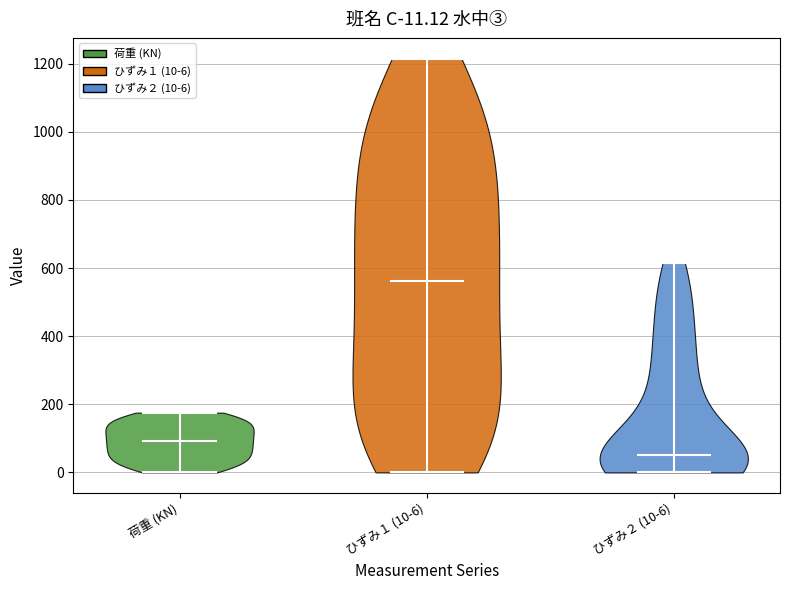

Which violin has the lowest median line?

ひずみ２ (10-6)